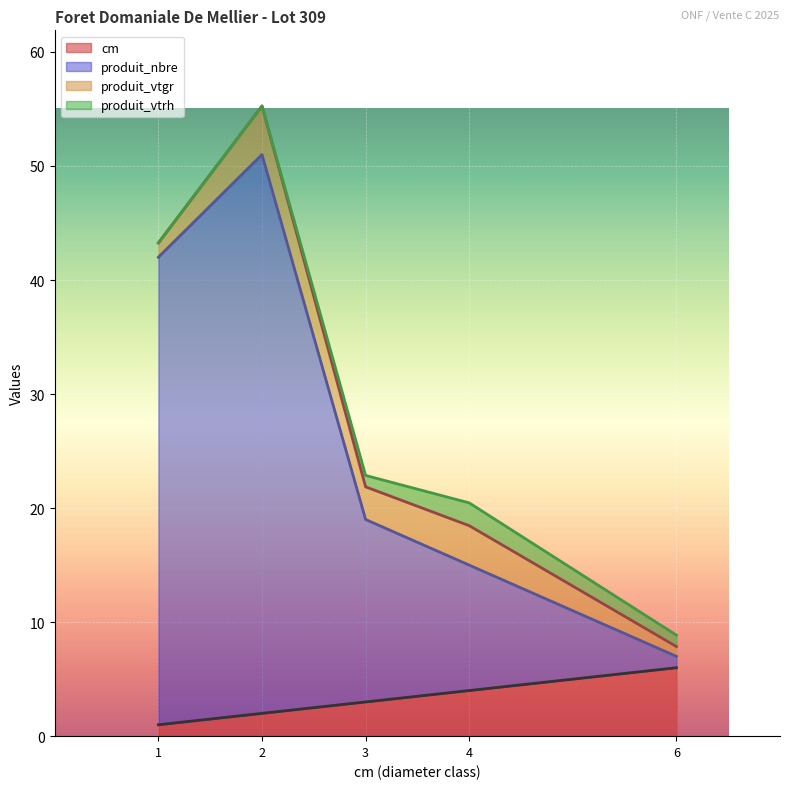

Between 4 and 6, which series saw the biggest shift?

produit_nbre